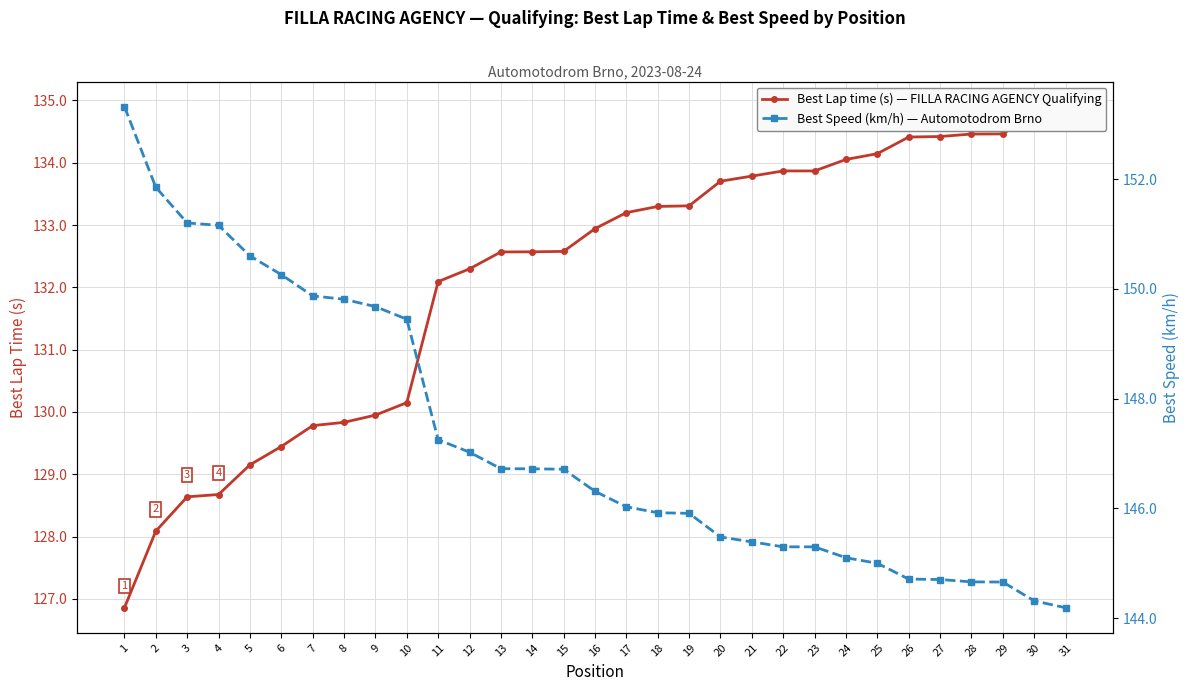

What is the value of the Best Lap time (s) point at the 5th from the left?

129.2